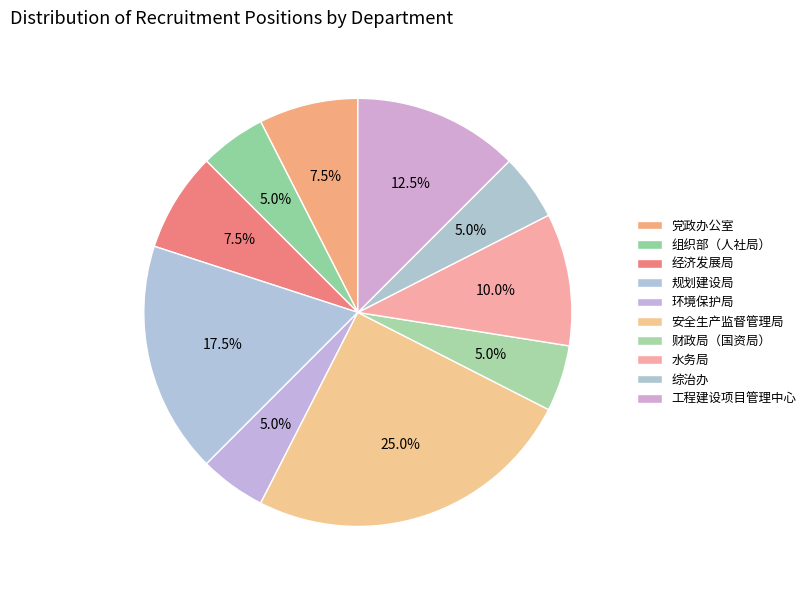

Which category has the smallest portion of the pie?

组织部（人社局）